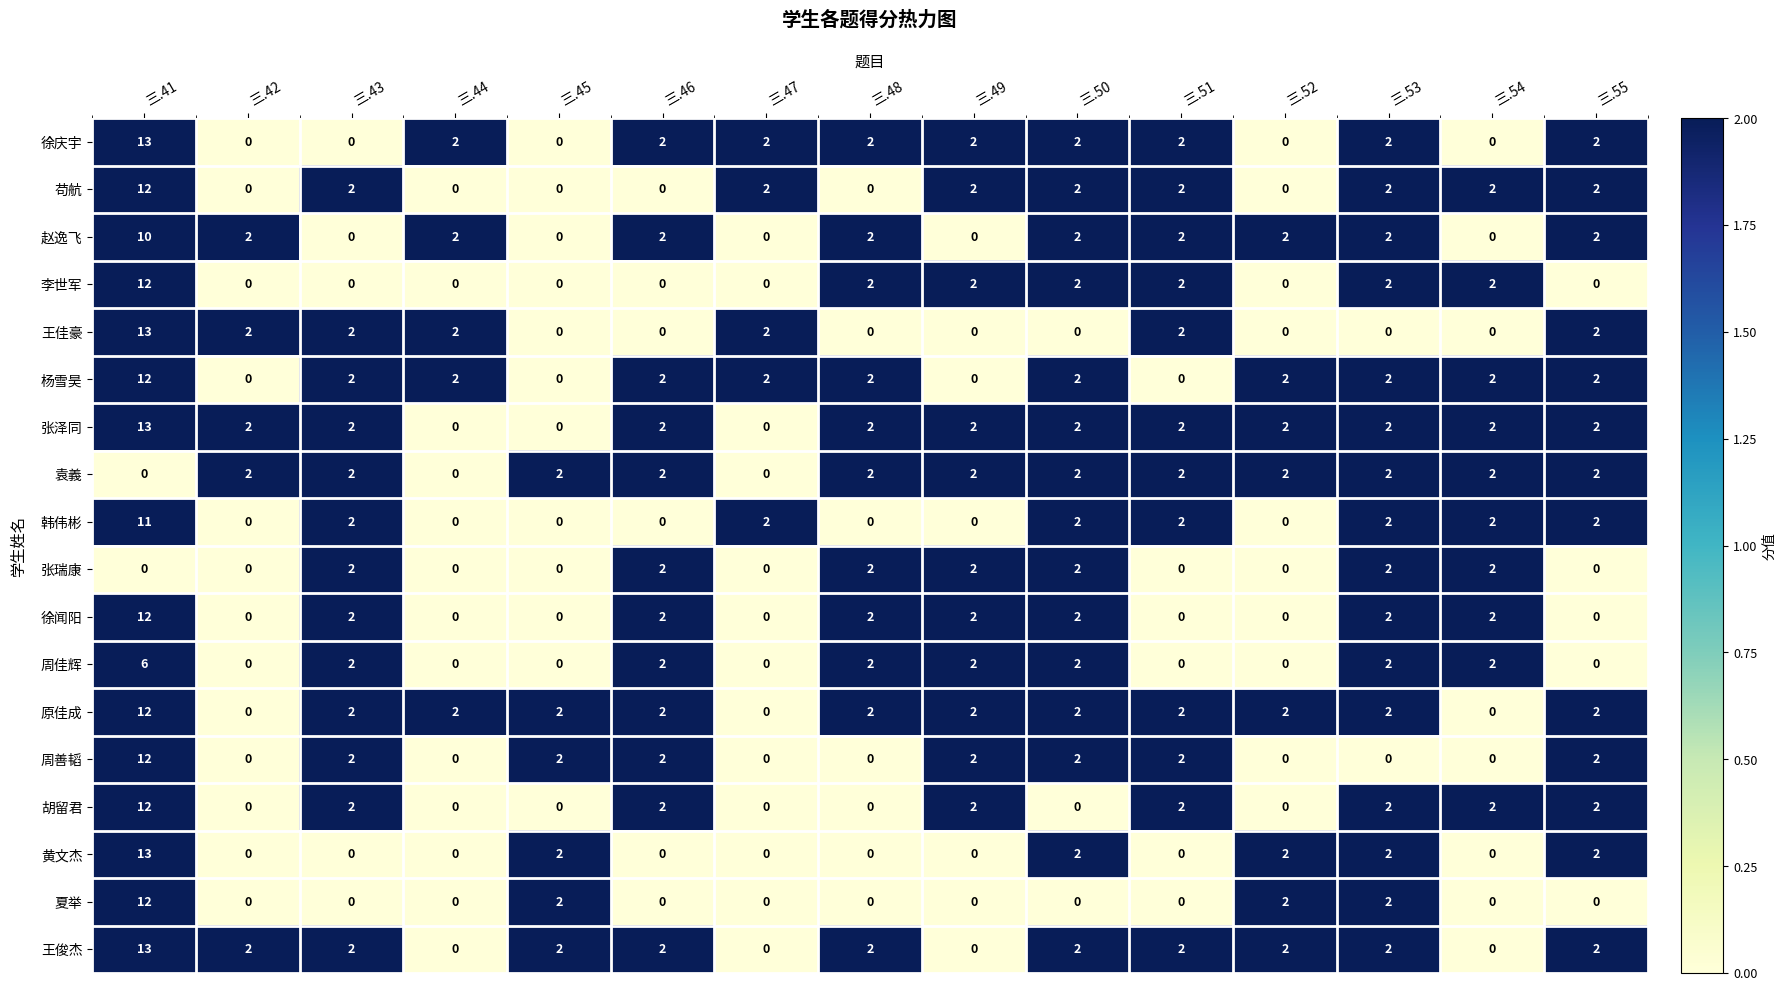

True or false: 夏举 has a value of 0 at 三.55.

True